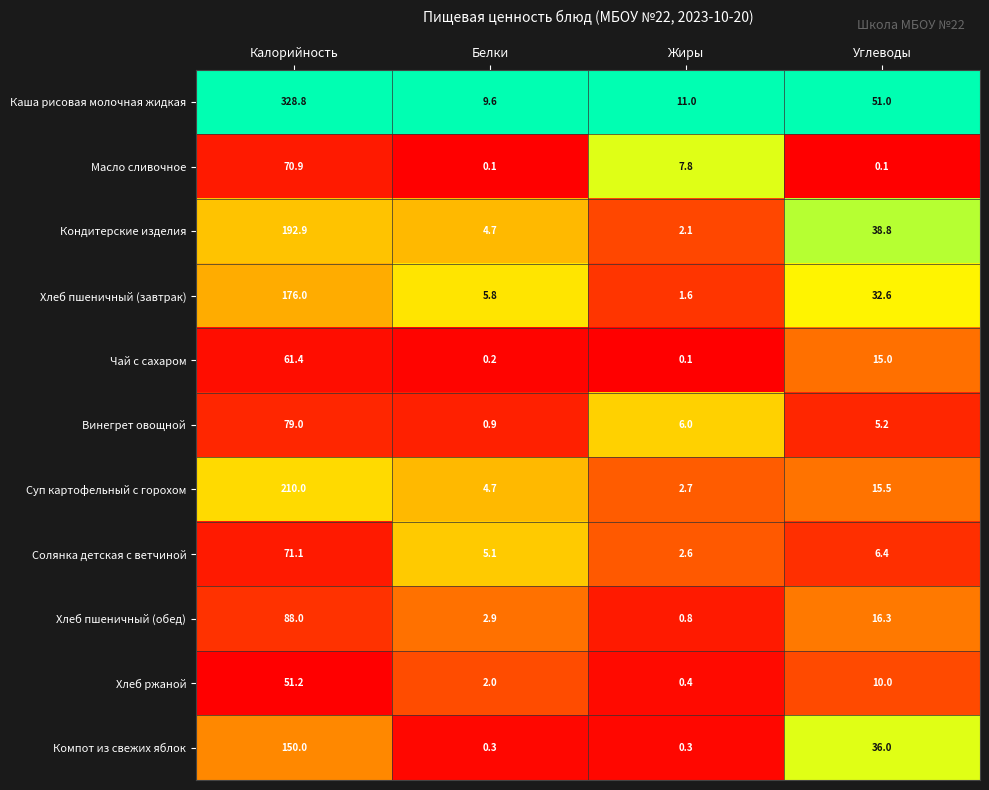

What is the difference between the second highest and minimum values in the Каша рисовая молочная жидкая series?

41.4